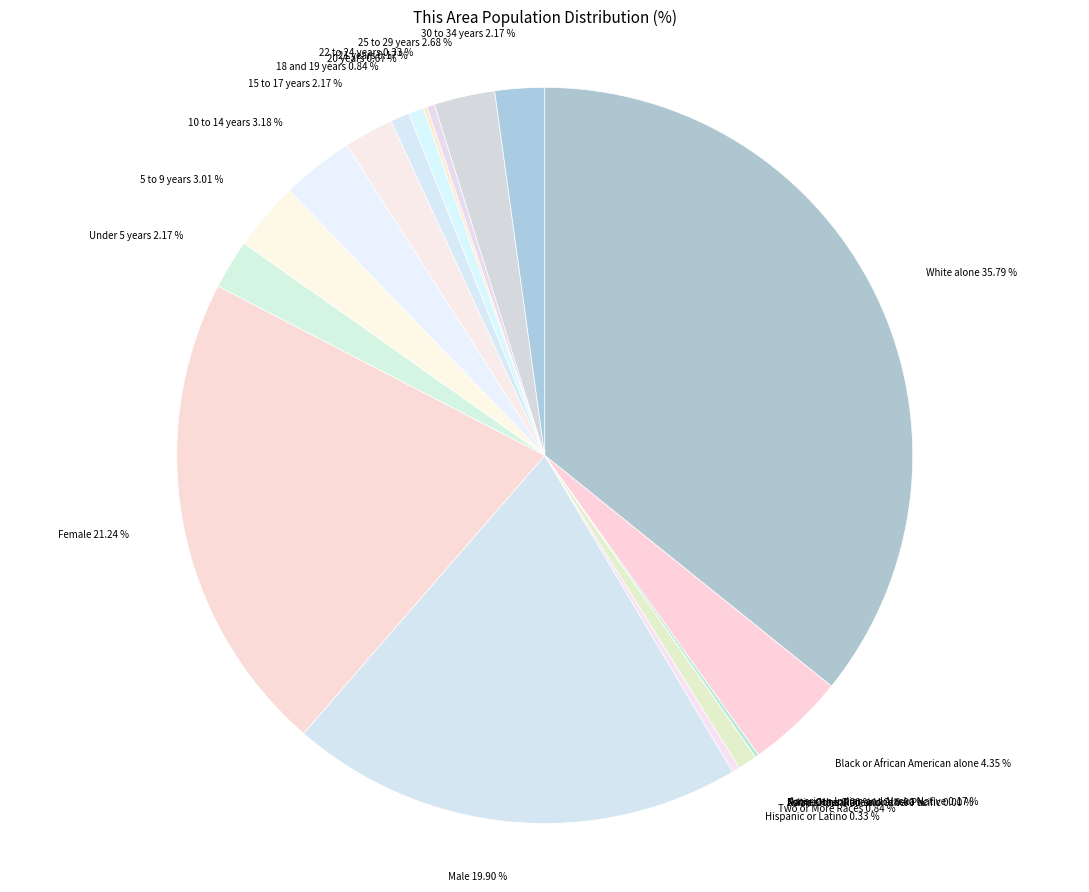

Is there any slice that represents more than half of the pie?

No